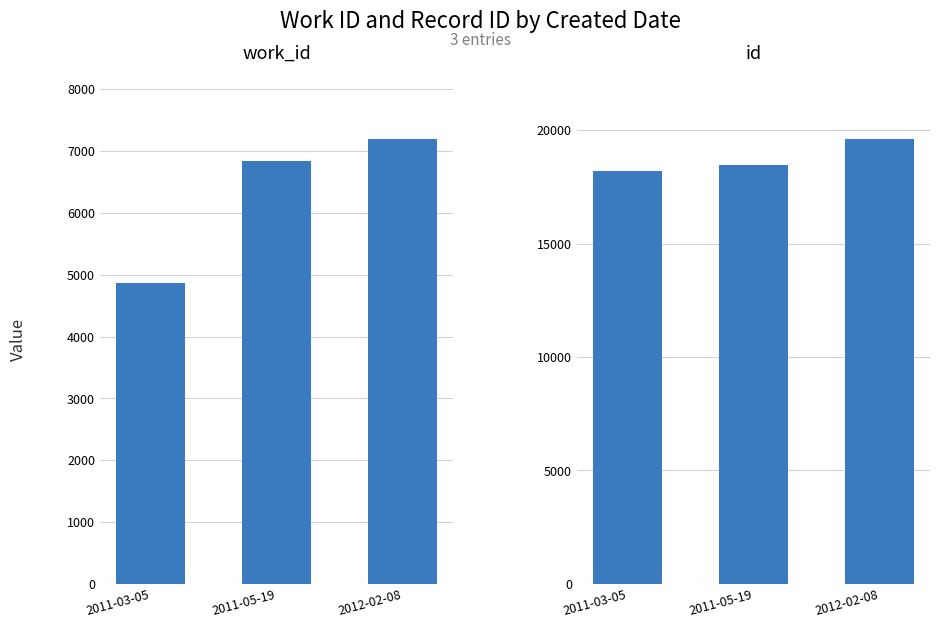

What is the value of the id bar at the 2nd from the left?

18441